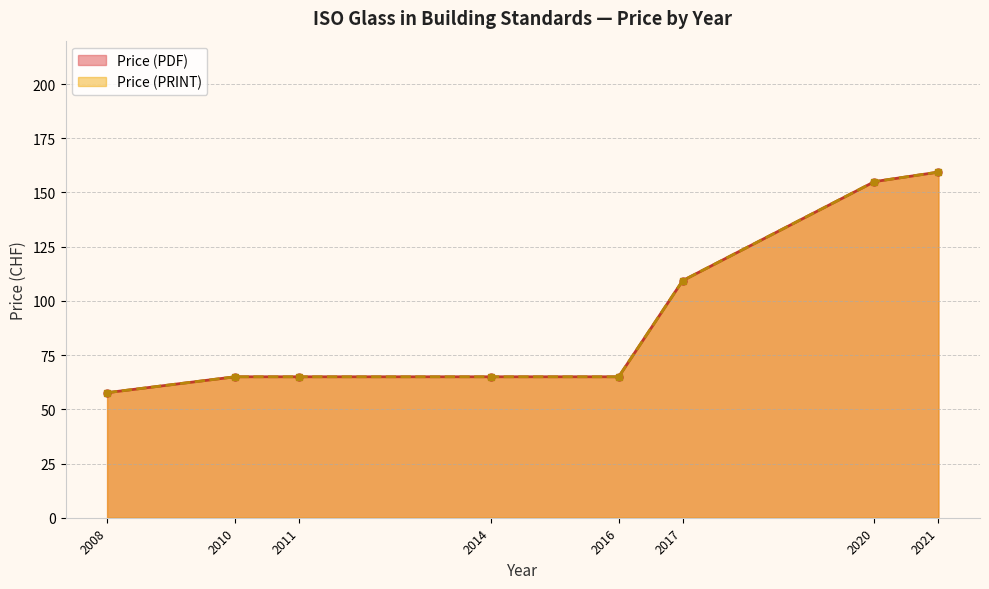

At which category is the sum across all series the highest?

2021